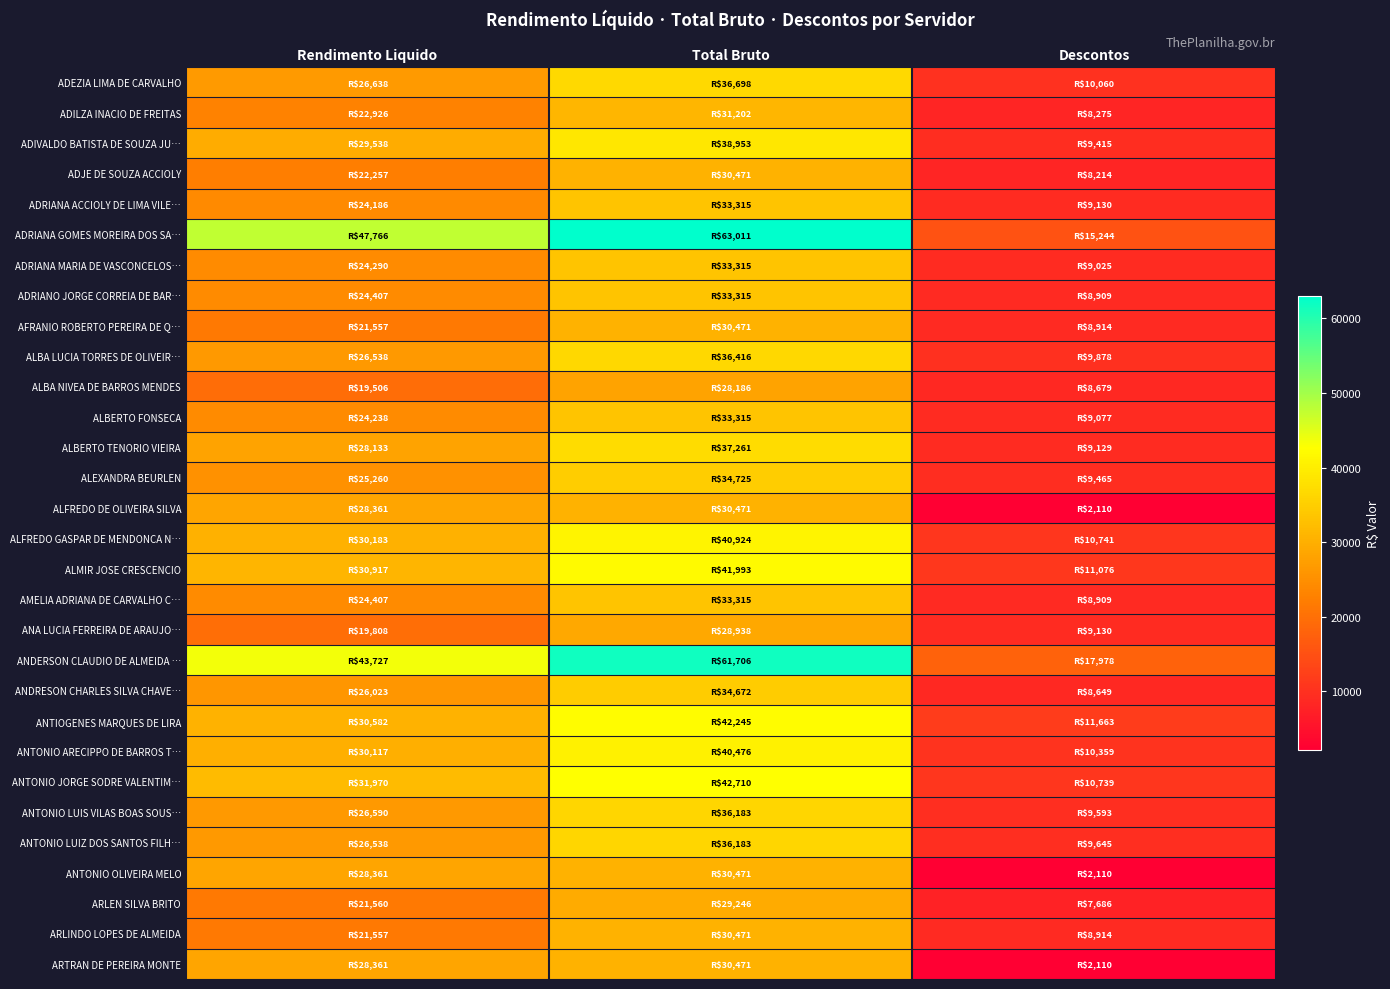

Reading left to right, transcribe all the data shown in this chart.

ADEZIA LIMA DE CARVALHO: Rendimento Liquido=26638.1	Total Bruto=36697.8	Descontos=10059.7
ADILZA INACIO DE FREITAS: Rendimento Liquido=22926.2	Total Bruto=31201.5	Descontos=8275.4
ADIVALDO BATISTA DE SOUZA JU…: Rendimento Liquido=29537.5	Total Bruto=38952.6	Descontos=9415.1
ADJE DE SOUZA ACCIOLY: Rendimento Liquido=22256.8	Total Bruto=30471.1	Descontos=8214.3
ADRIANA ACCIOLY DE LIMA VILE…: Rendimento Liquido=24185.9	Total Bruto=33315.5	Descontos=9129.5
ADRIANA GOMES MOREIRA DOS SA…: Rendimento Liquido=47766.4	Total Bruto=63010.6	Descontos=15244.1
ADRIANA MARIA DE VASCONCELOS…: Rendimento Liquido=24290.2	Total Bruto=33315.5	Descontos=9025.3
ADRIANO JORGE CORREIA DE BAR…: Rendimento Liquido=24406.7	Total Bruto=33315.5	Descontos=8908.8
AFRANIO ROBERTO PEREIRA DE Q…: Rendimento Liquido=21556.8	Total Bruto=30471.1	Descontos=8914.3
ALBA LUCIA TORRES DE OLIVEIR…: Rendimento Liquido=26538.0	Total Bruto=36415.9	Descontos=9877.9
ALBA NIVEA DE BARROS MENDES: Rendimento Liquido=19506.5	Total Bruto=28185.8	Descontos=8679.3
ALBERTO FONSECA: Rendimento Liquido=24238.1	Total Bruto=33315.5	Descontos=9077.4
ALBERTO TENORIO VIEIRA: Rendimento Liquido=28132.9	Total Bruto=37261.5	Descontos=9128.6
ALEXANDRA BEURLEN: Rendimento Liquido=25259.8	Total Bruto=34724.8	Descontos=9465.0
ALFREDO DE OLIVEIRA SILVA: Rendimento Liquido=28361.4	Total Bruto=30471.1	Descontos=2109.8
ALFREDO GASPAR DE MENDONCA N…: Rendimento Liquido=30182.6	Total Bruto=40923.9	Descontos=10741.3
ALMIR JOSE CRESCENCIO: Rendimento Liquido=30917.2	Total Bruto=41993.1	Descontos=11075.9
AMELIA ADRIANA DE CARVALHO C…: Rendimento Liquido=24406.7	Total Bruto=33315.5	Descontos=8908.8
ANA LUCIA FERREIRA DE ARAUJO…: Rendimento Liquido=19808.2	Total Bruto=28937.7	Descontos=9129.5
ANDERSON CLAUDIO DE ALMEIDA …: Rendimento Liquido=43727.5	Total Bruto=61705.6	Descontos=17978.1
ANDRESON CHARLES SILVA CHAVE…: Rendimento Liquido=26023.2	Total Bruto=34671.8	Descontos=8648.6
ANTIOGENES MARQUES DE LIRA: Rendimento Liquido=30581.5	Total Bruto=42244.5	Descontos=11663.0
ANTONIO ARECIPPO DE BARROS T…: Rendimento Liquido=30116.9	Total Bruto=40476.2	Descontos=10359.2
ANTONIO JORGE SODRE VALENTIM…: Rendimento Liquido=31970.4	Total Bruto=42709.8	Descontos=10739.4
ANTONIO LUIS VILAS BOAS SOUS…: Rendimento Liquido=26590.2	Total Bruto=36183.4	Descontos=9593.2
ANTONIO LUIZ DOS SANTOS FILH…: Rendimento Liquido=26538.0	Total Bruto=36183.4	Descontos=9645.4
ANTONIO OLIVEIRA MELO: Rendimento Liquido=28361.4	Total Bruto=30471.1	Descontos=2109.8
ARLEN SILVA BRITO: Rendimento Liquido=21560.2	Total Bruto=29246.1	Descontos=7685.9
ARLINDO LOPES DE ALMEIDA: Rendimento Liquido=21556.8	Total Bruto=30471.1	Descontos=8914.3
ARTRAN DE PEREIRA MONTE: Rendimento Liquido=28361.4	Total Bruto=30471.1	Descontos=2109.8